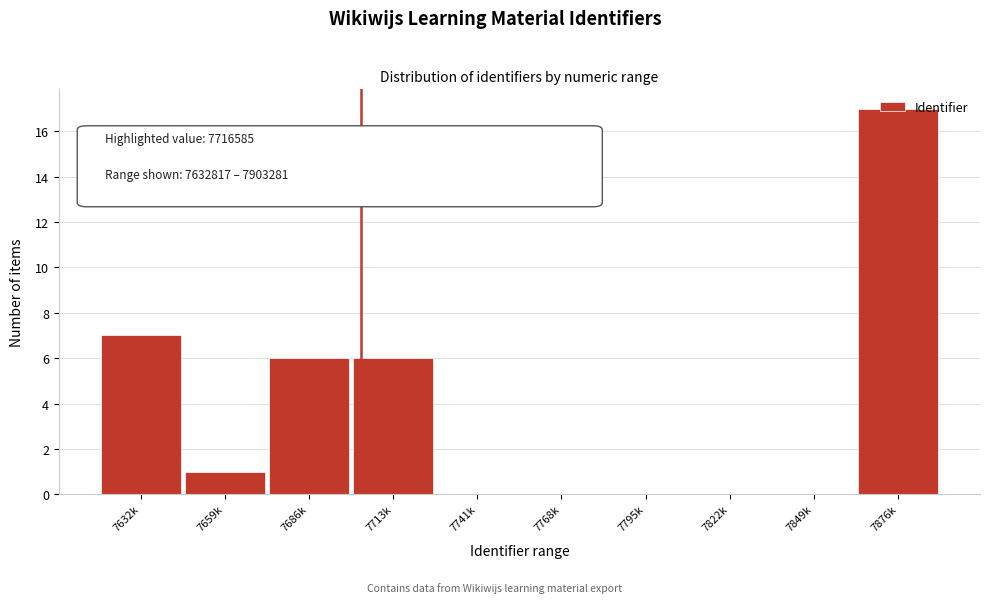

Which has a higher value, 7876k or 7741k?

7876k